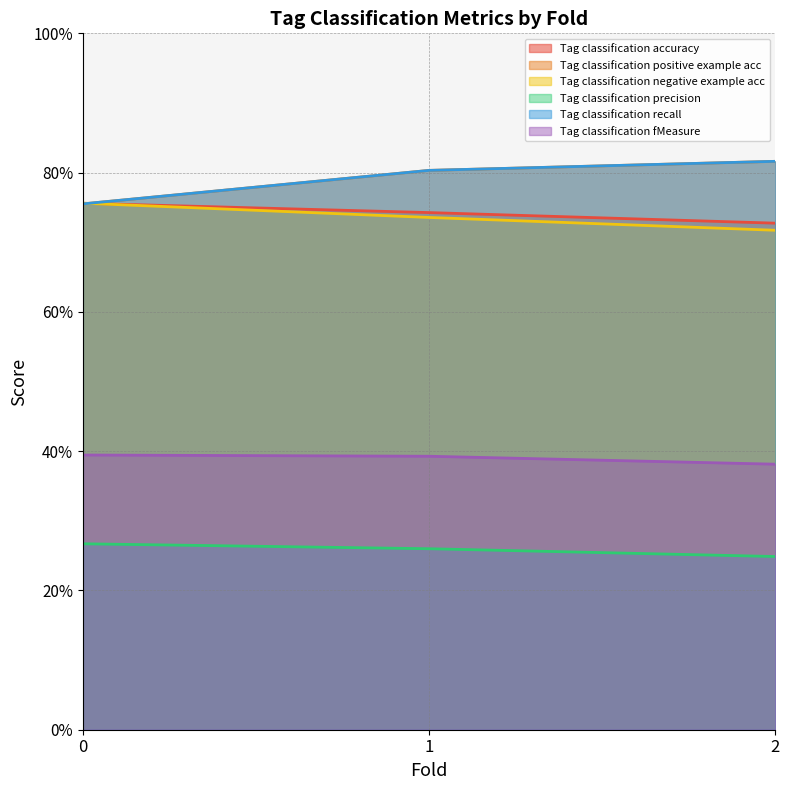

What is the sum of all Tag classification negative example acc values?

2.2